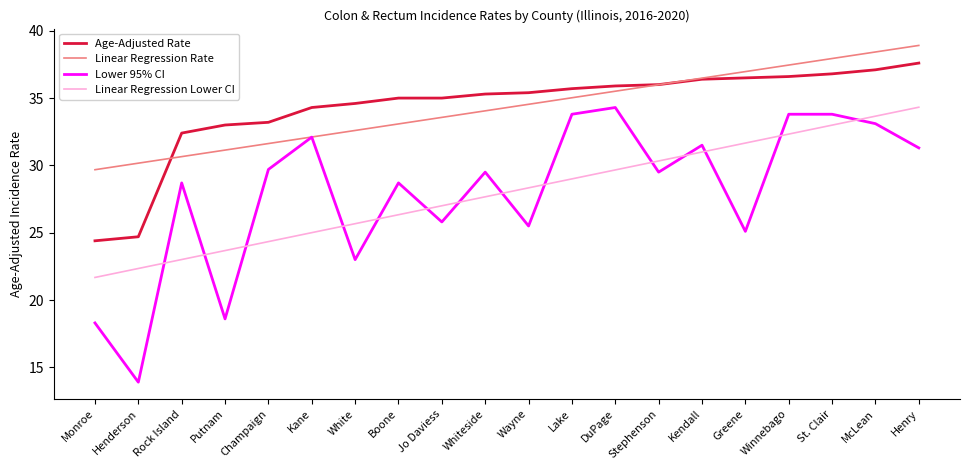

What are all the series names shown in the legend?

Age-Adjusted Rate, Linear Regression Rate, Lower 95% CI, Linear Regression Lower CI